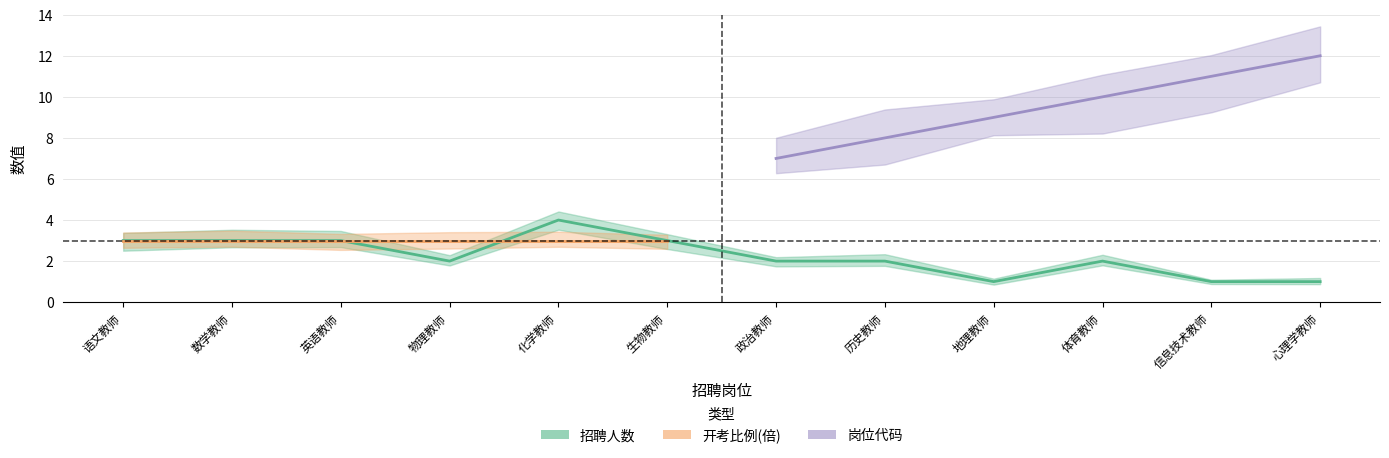

Is this an area chart (filled region under the line)?

No